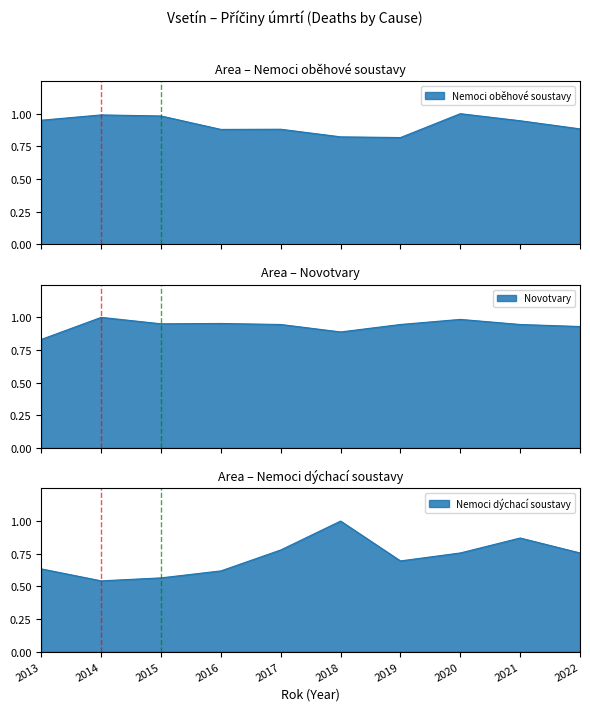

Reading left to right, list all the values displayed in this chart.

Nemoci oběhové soustavy: 2013=0.9	2014=1.0	2015=1.0	2016=0.9	2017=0.9	2018=0.8	2019=0.8	2020=1.0	2021=0.9	2022=0.9
Novotvary: 2013=0.8	2014=1.0	2015=1.0	2016=1.0	2017=0.9	2018=0.9	2019=0.9	2020=1.0	2021=0.9	2022=0.9
Nemoci dýchací soustavy: 2013=0.6	2014=0.5	2015=0.6	2016=0.6	2017=0.8	2018=1.0	2019=0.7	2020=0.8	2021=0.9	2022=0.8